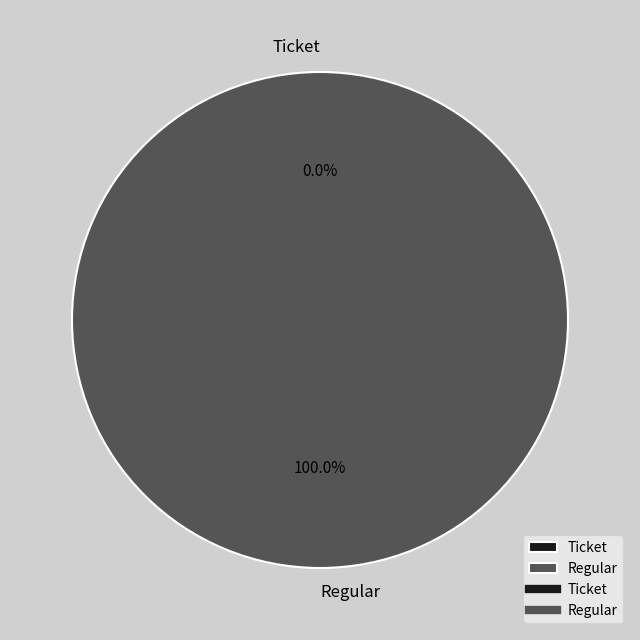

True or false: Regular accounts for 100% of the total.

True